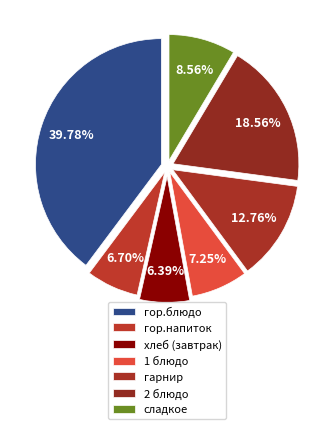

To the nearest percent, what percentage of the pie is 1 блюдо?

7%